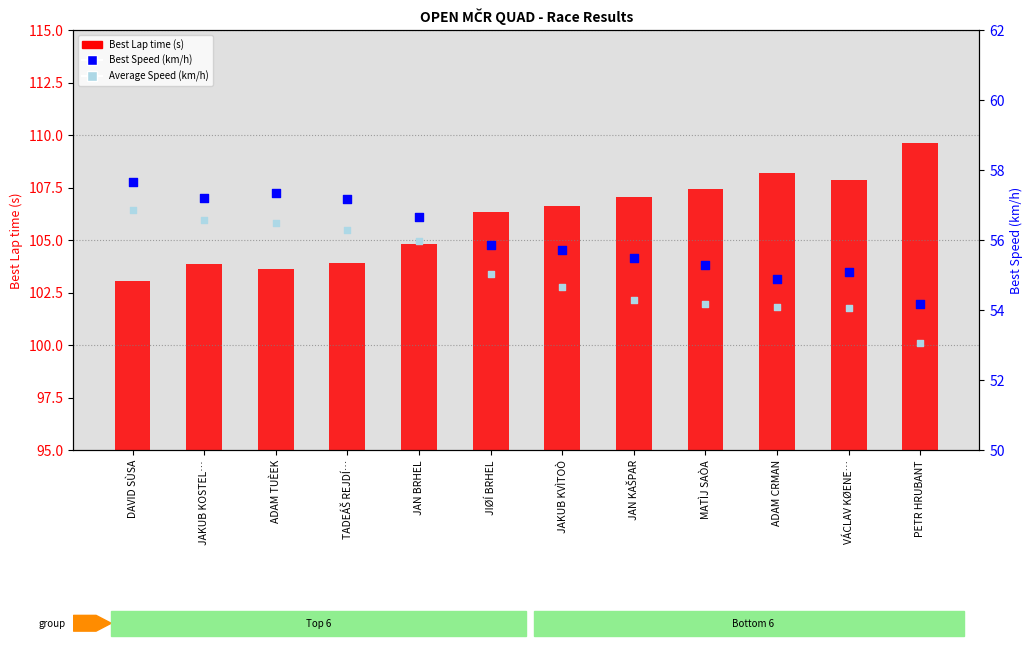

What is the total value across all series at PETR HRUBANT?

216.9